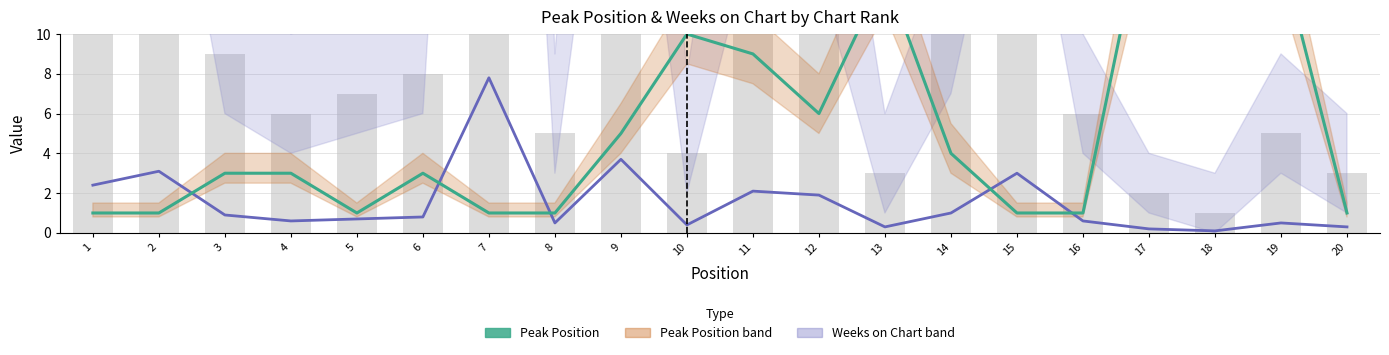

At which label does Peak Position reach its minimum?

1